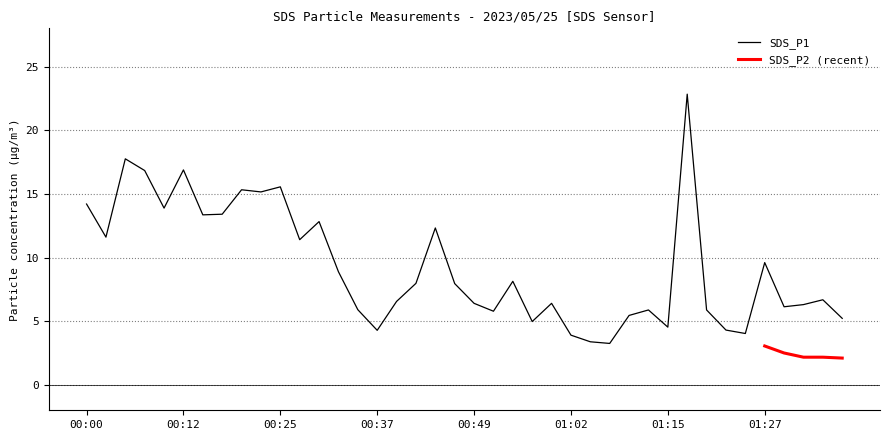

How many points are lower than both their immediate neighbors (excluding endpoints)?

12